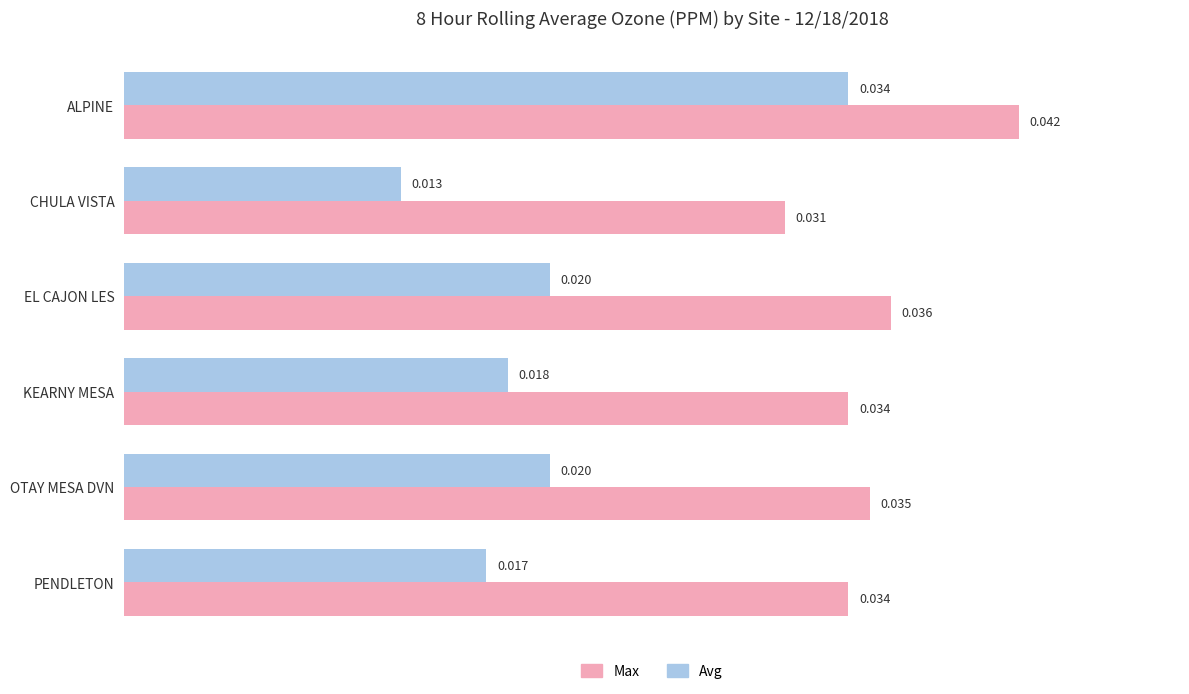

Which series has the largest range (max minus min)?

Avg